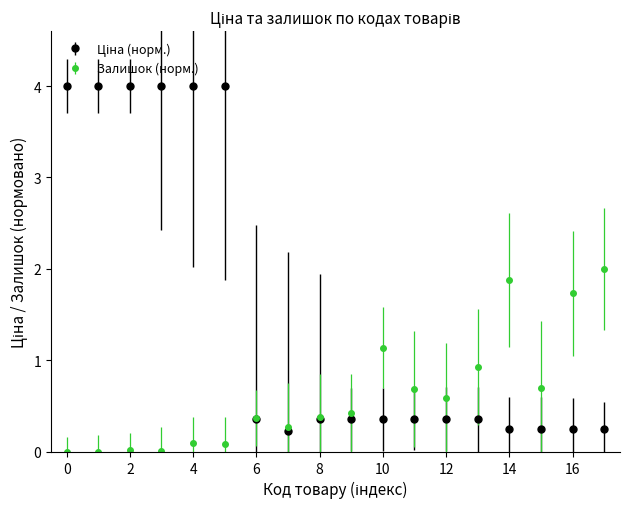

What is the greatest value displayed?

4.0